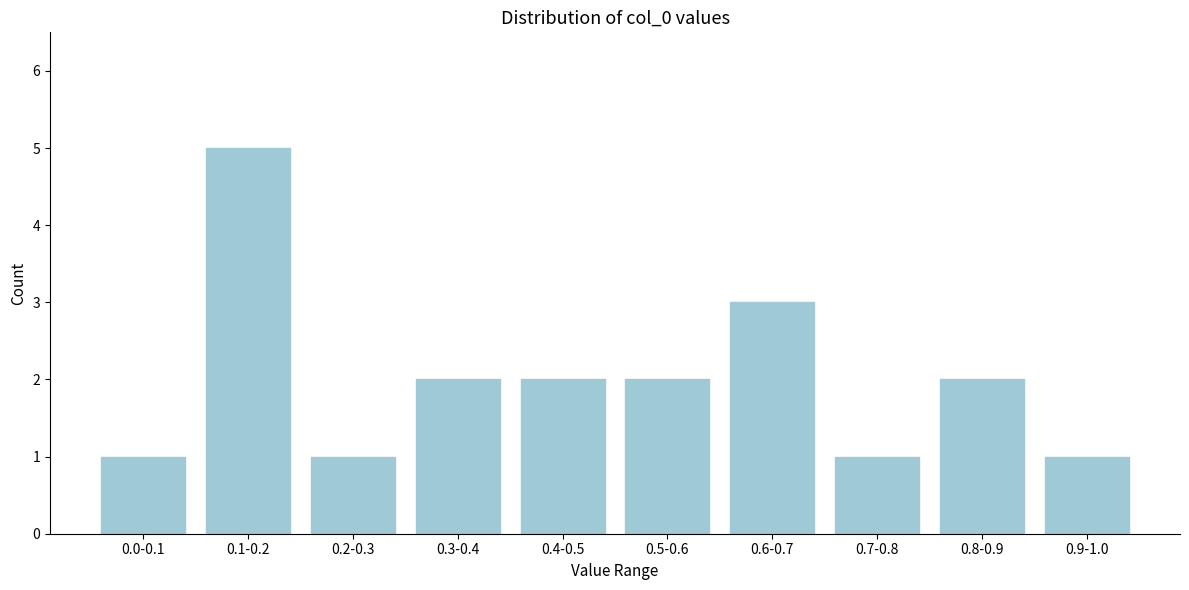

Reading left to right, extract all data points from this chart.

0.0-0.1=1	0.1-0.2=5	0.2-0.3=1	0.3-0.4=2	0.4-0.5=2	0.5-0.6=2	0.6-0.7=3	0.7-0.8=1	0.8-0.9=2	0.9-1.0=1